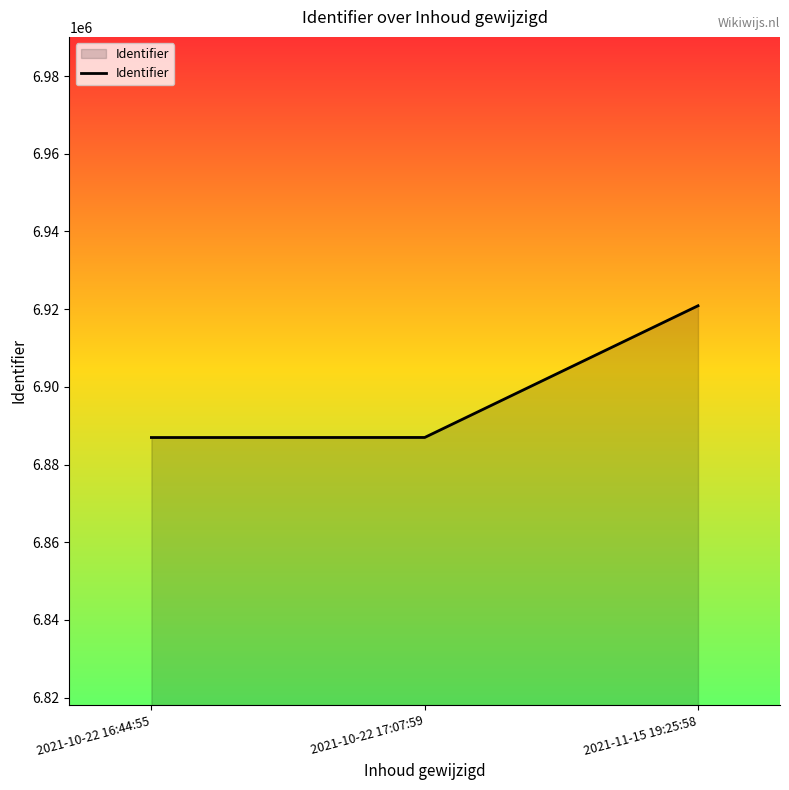

The chart shows a value of 4722361 at 2021-11-15 19:25:58. True or false?

False